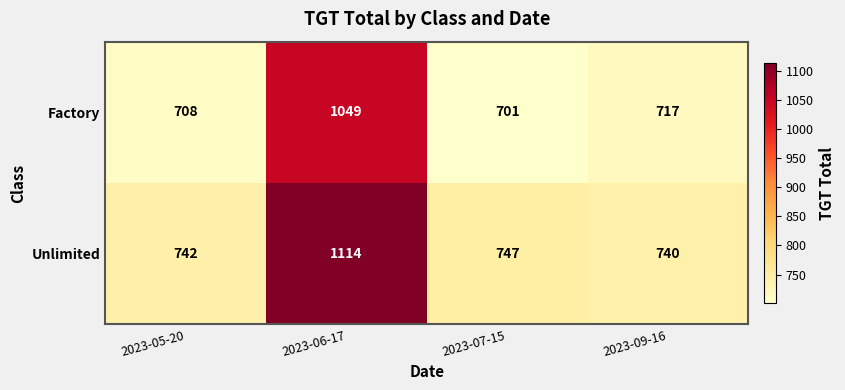

List the series in order of their peak value, lowest first.

Factory, Unlimited